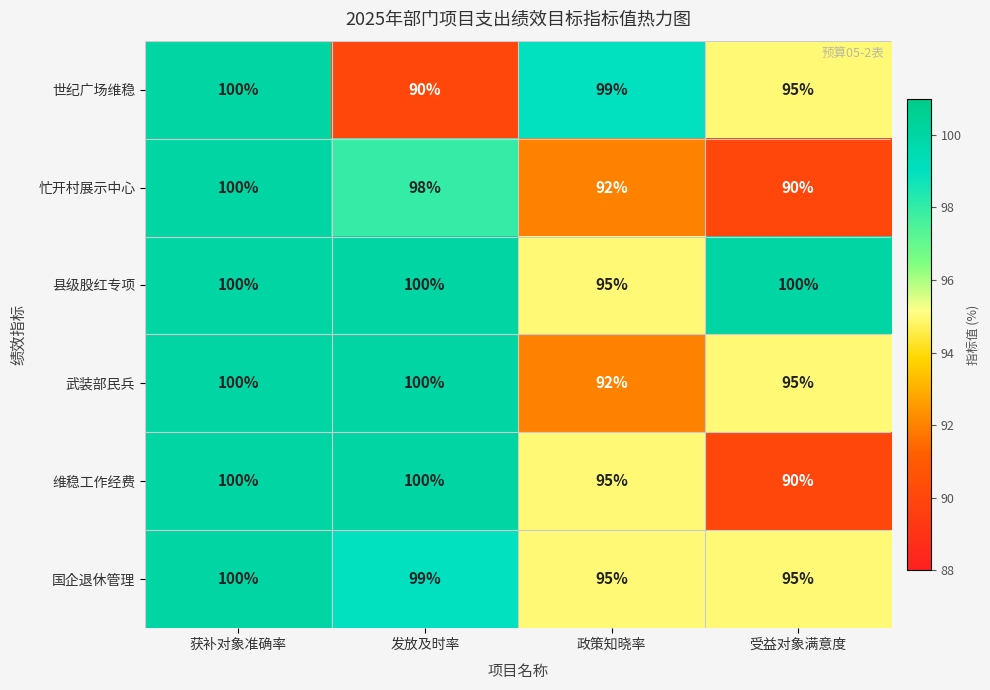

Which series has the largest total across all categories?

县级股红专项